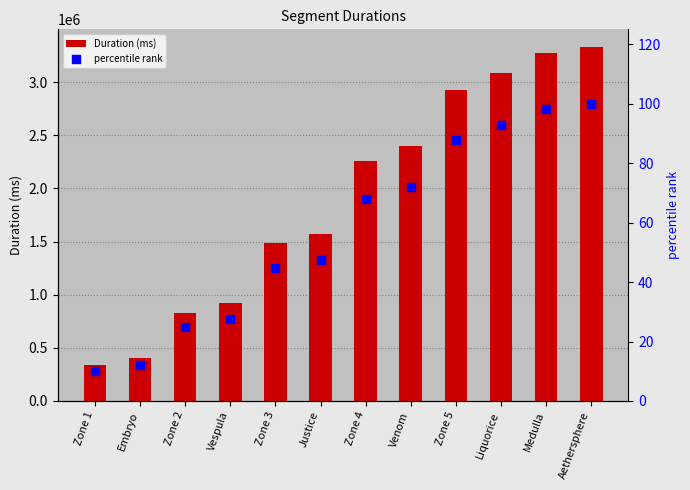

What are all the series names shown in the legend?

Duration (ms), percentile rank